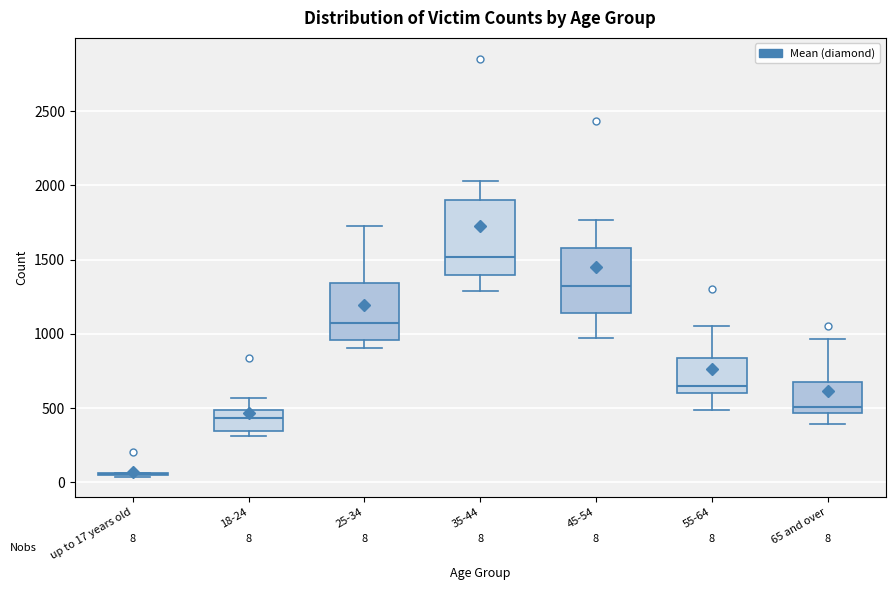

Which box is the tallest, from its lower edge to its upper edge?

35-44